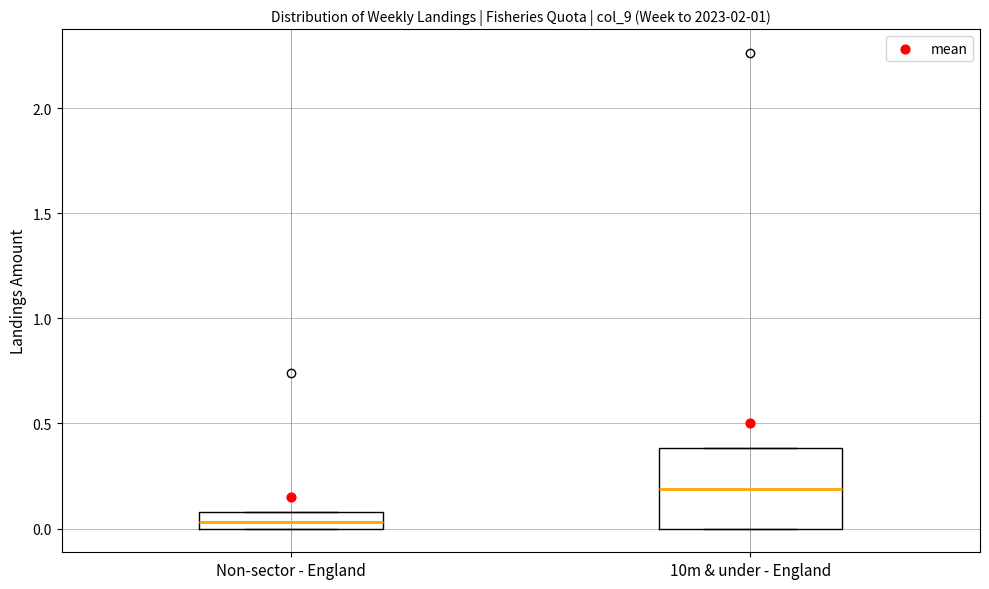

Reading left to right, transcribe this box plot: for each box, give where its median line is, the range the box spans, and where its two whiskers end, as read against the y-axis. The values are not printed on the chart, so give them approximately, as read against the axis.

Non-sector - England: median 0.05, box 0.00 to 0.10, whiskers 0.00 to 0.10
10m & under - England: median 0.20, box 0.00 to 0.40, whiskers 0.00 to 0.40